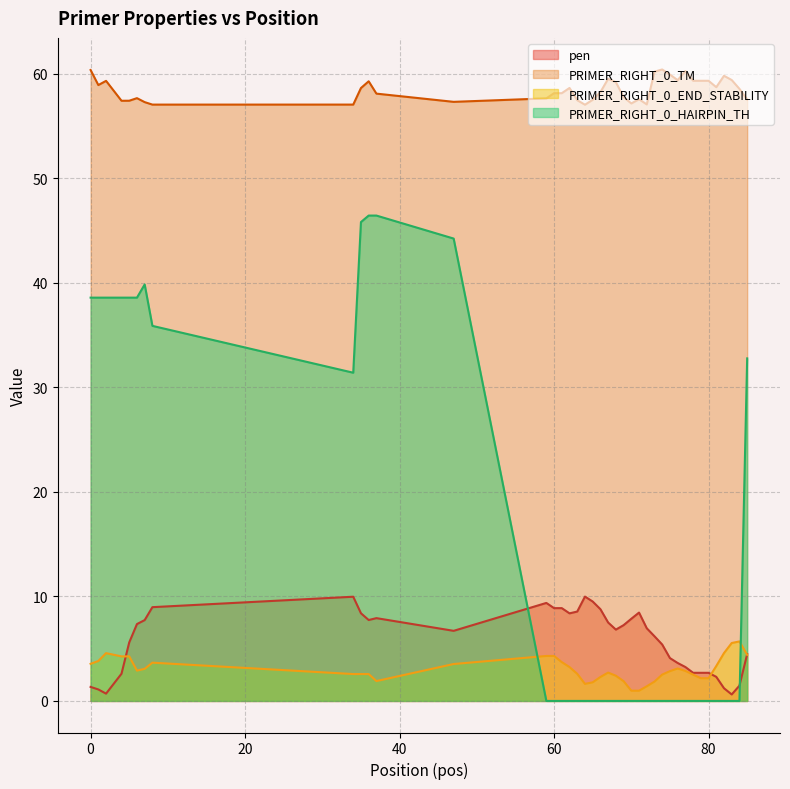

What is the greatest value displayed?

60.4